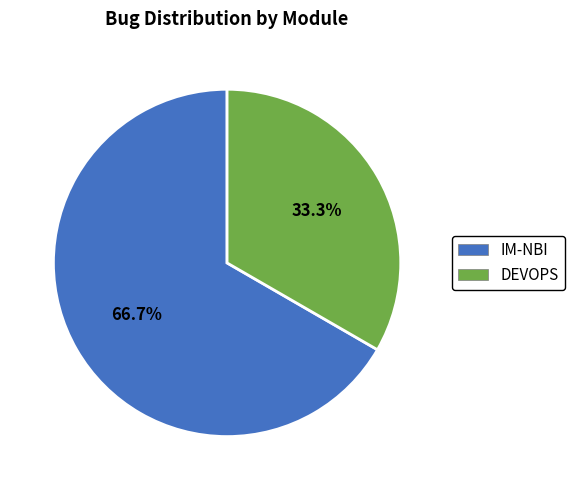

Does IM-NBI account for over 50% of the chart?

Yes